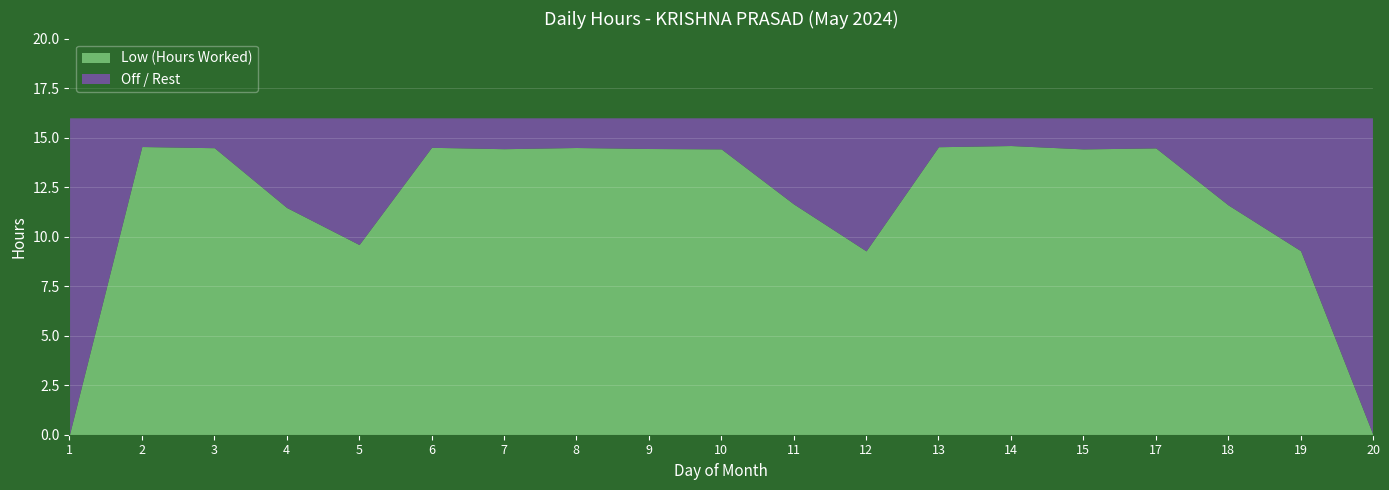

True or false: Low (Hours Worked) has a value of 14.5 at 3.

True